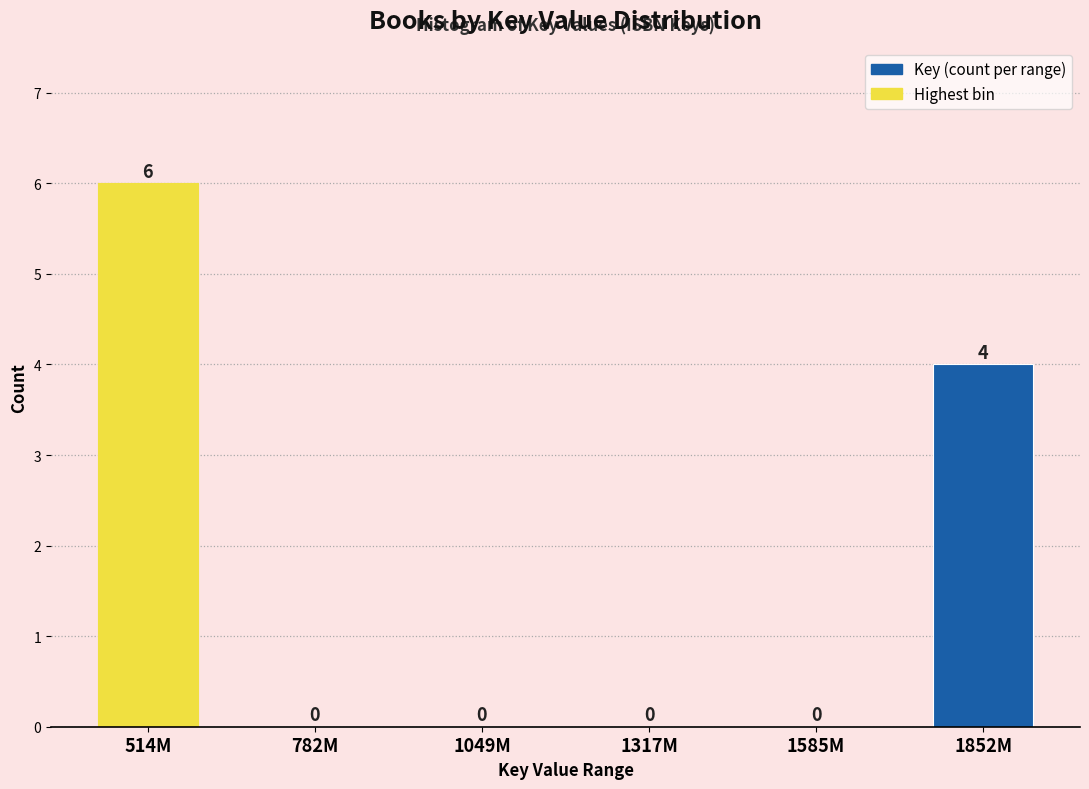

Reading right to left, transcribe all the data shown in this chart.

1852M=4	1585M=0	1317M=0	1049M=0	782M=0	514M=6